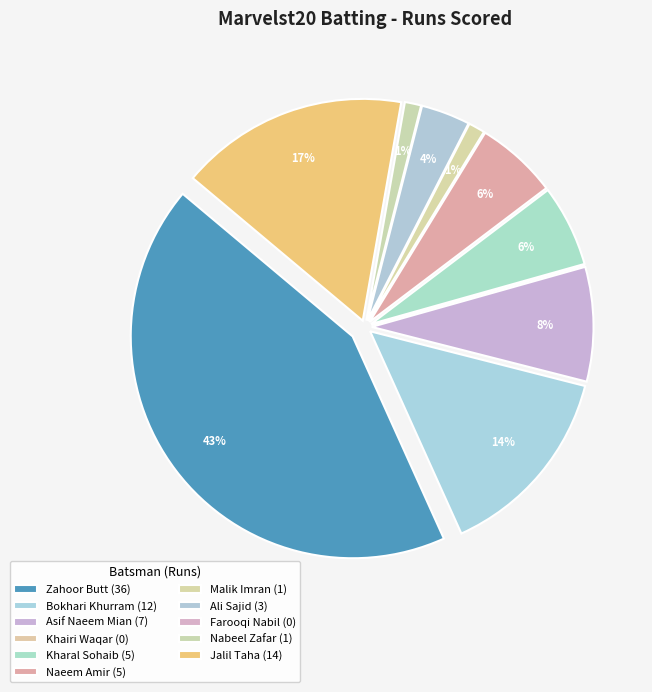

How many slices are in this pie chart?

11